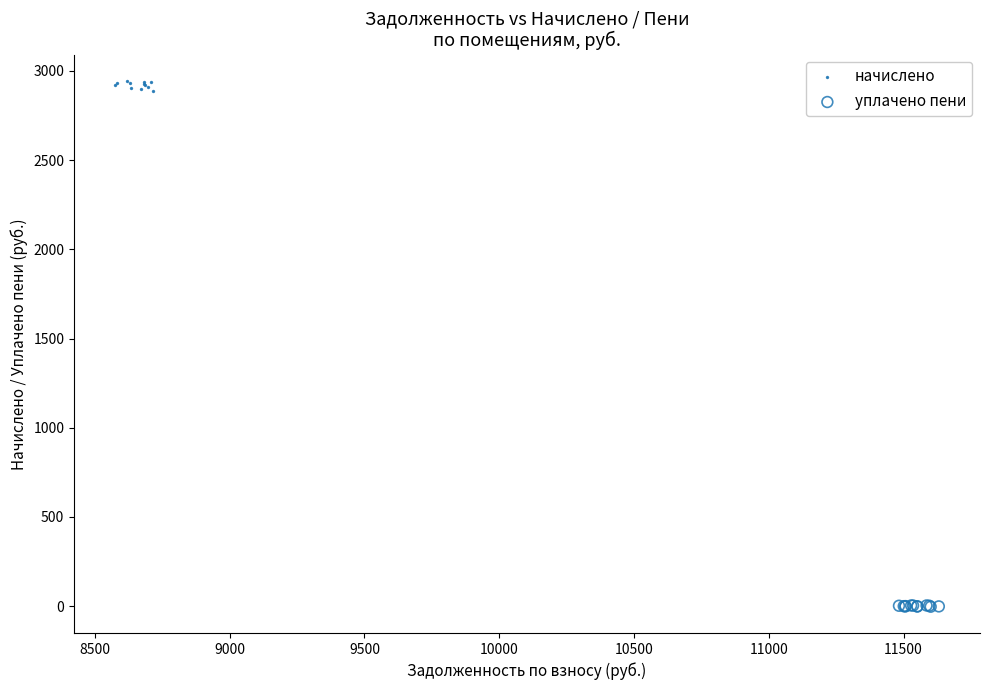

Which series has the widest spread of Y values?

начислено